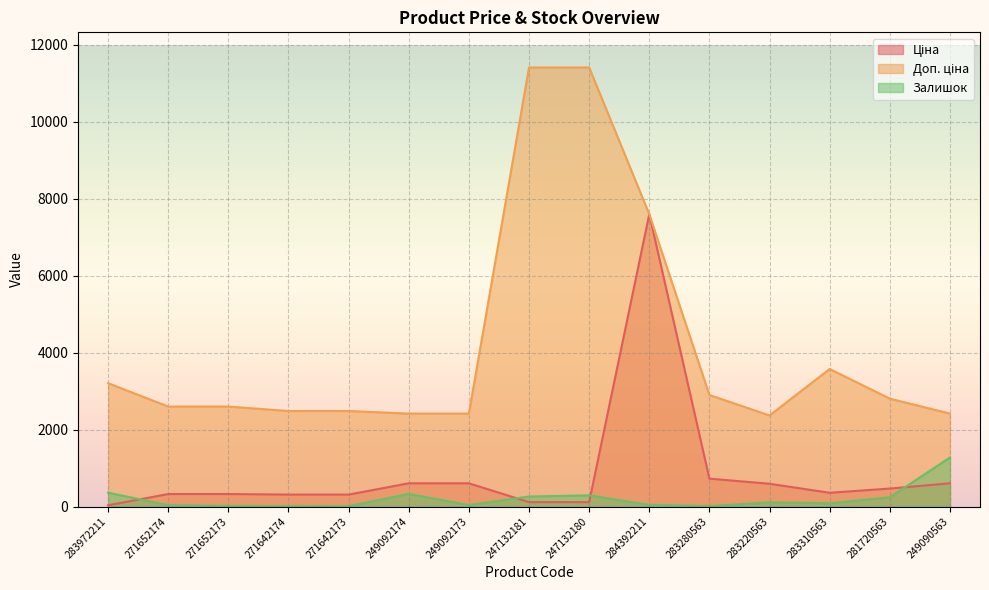

What position from the left is 271642173?

5